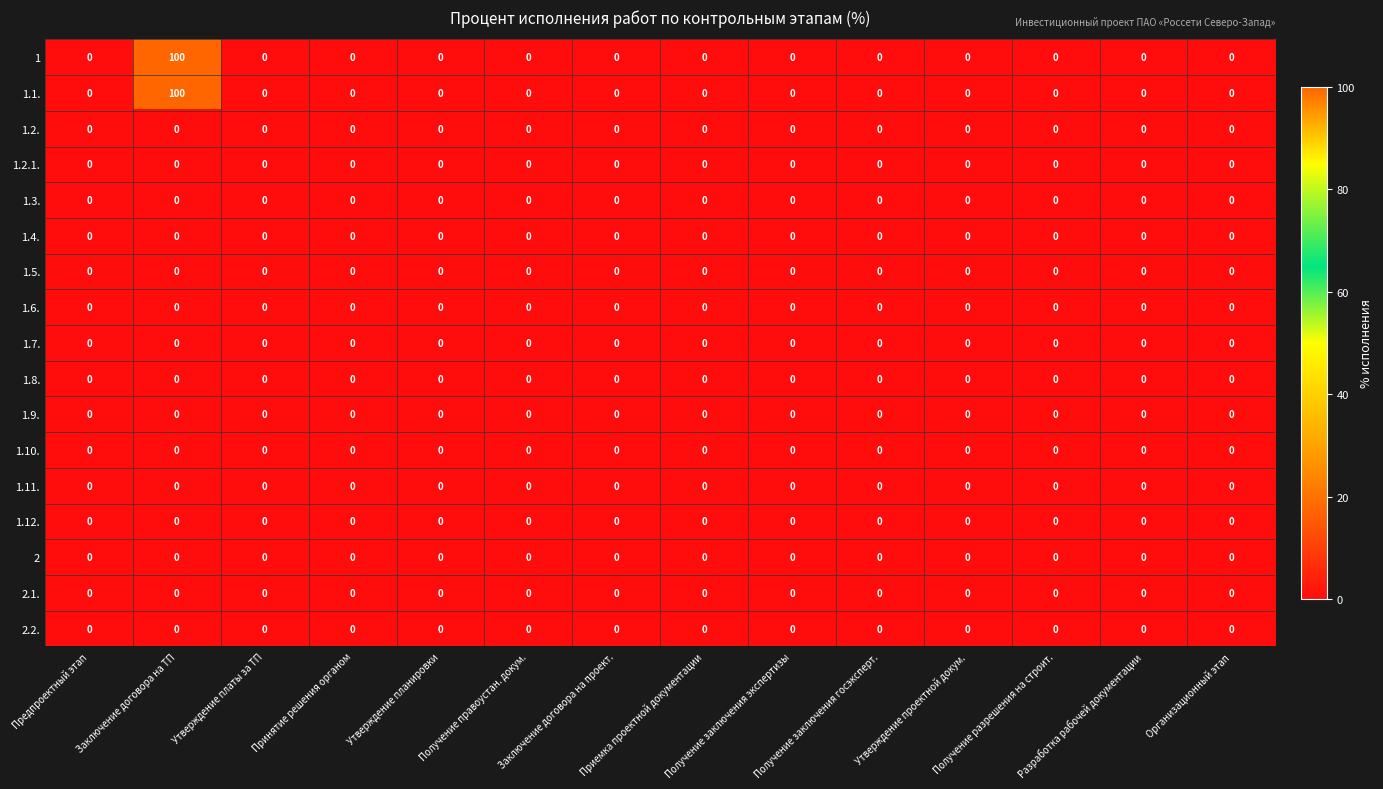

At which category is the sum across all series the highest?

Заключение договора на ТП